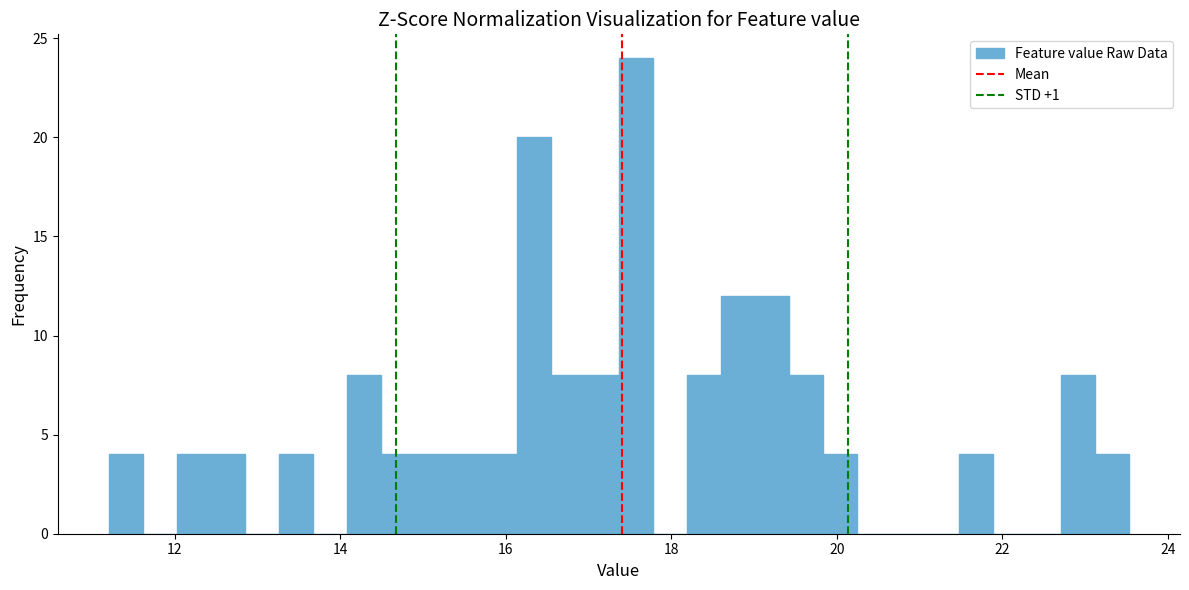

Read against the x-axis, roughly where is the centre of the tallest bar?

17.6